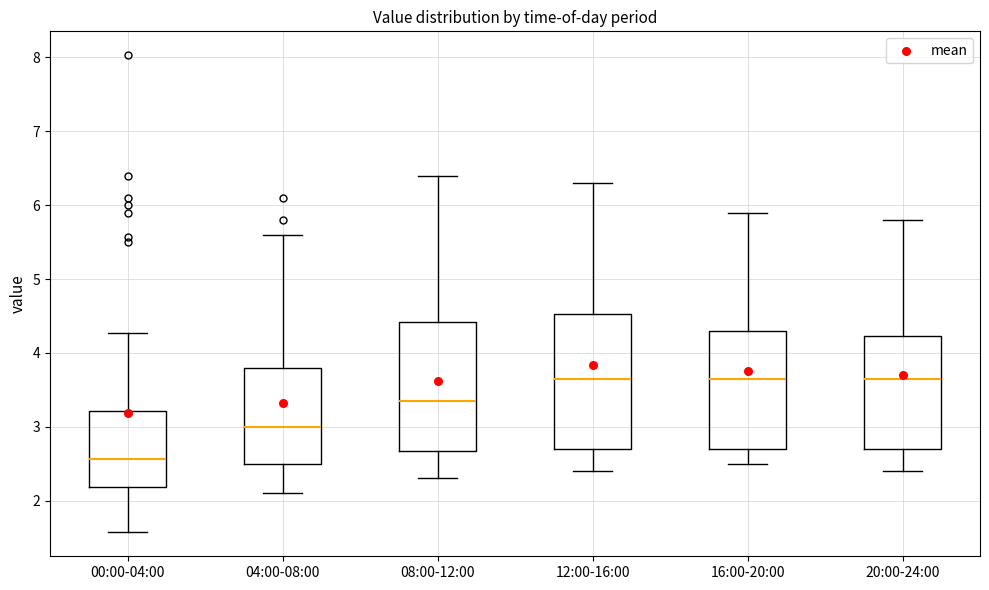

Reading left to right, transcribe this box plot: for each box, give where its median line is, the range the box spans, and where its two whiskers end, as read against the y-axis. The values are not printed on the chart, so give them approximately, as read against the axis.

00:00-04:00: median 2.6, box 2.2 to 3.2, whiskers 1.6 to 4.3
04:00-08:00: median 3.0, box 2.5 to 3.8, whiskers 2.1 to 5.6
08:00-12:00: median 3.4, box 2.7 to 4.4, whiskers 2.3 to 6.4
12:00-16:00: median 3.7, box 2.7 to 4.5, whiskers 2.4 to 6.3
16:00-20:00: median 3.7, box 2.7 to 4.3, whiskers 2.5 to 5.9
20:00-24:00: median 3.7, box 2.7 to 4.2, whiskers 2.4 to 5.8